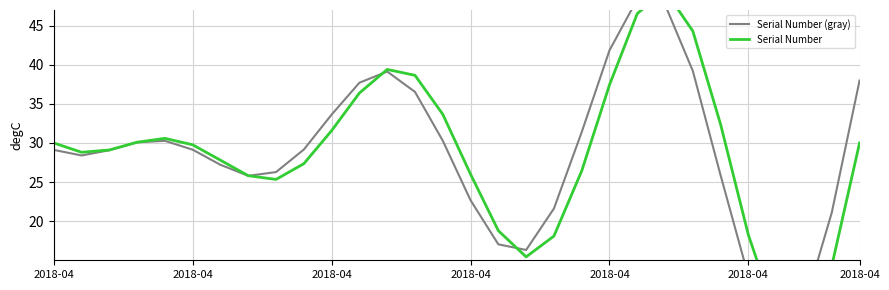

What is the difference between the Serial Number values at 24 and 21?

14.2